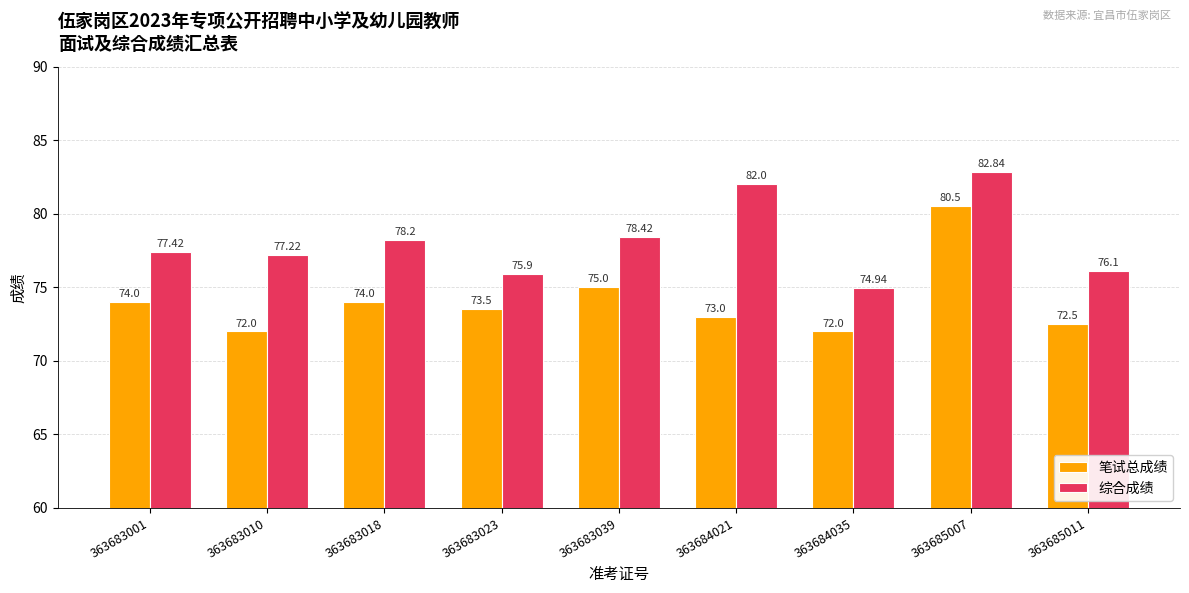

Rank the series at 363684021 from highest to lowest value.

综合成绩, 笔试总成绩